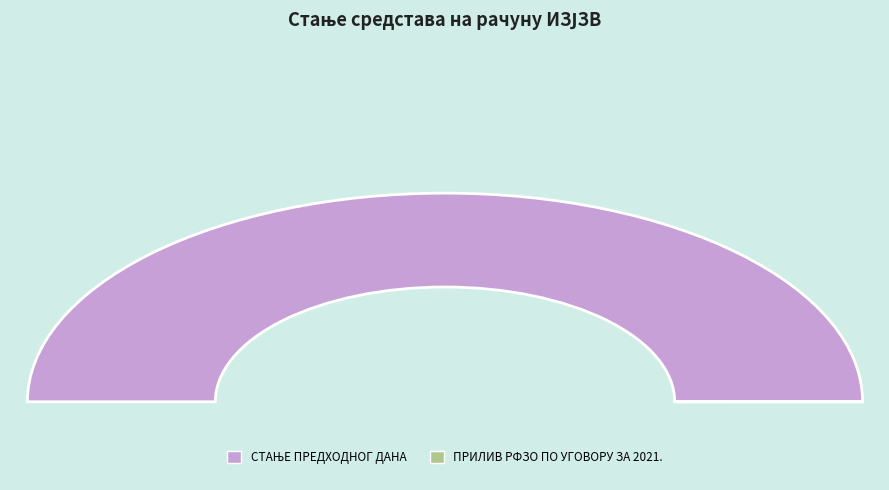

Between ОСТАЛИ ПРИЛИВИ and СТАЊЕ ПРЕДХОДНОГ ДАНА, which is larger?

СТАЊЕ ПРЕДХОДНОГ ДАНА